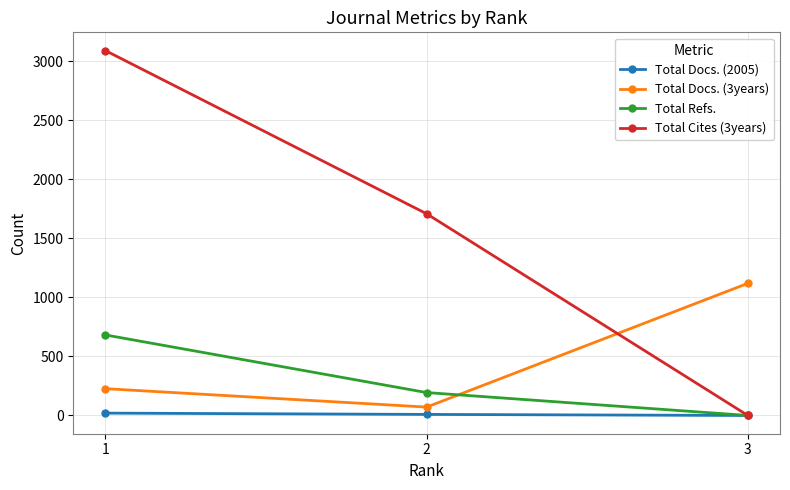

The value of Total Docs. (3years) at 2 is 71. True or false?

True